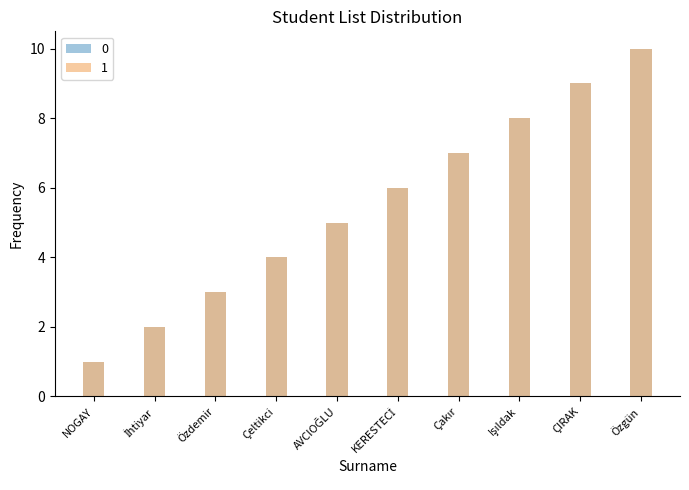

Is the value of 0 at ÇIRAK greater than the value of 1 at Çeltikci?

Yes